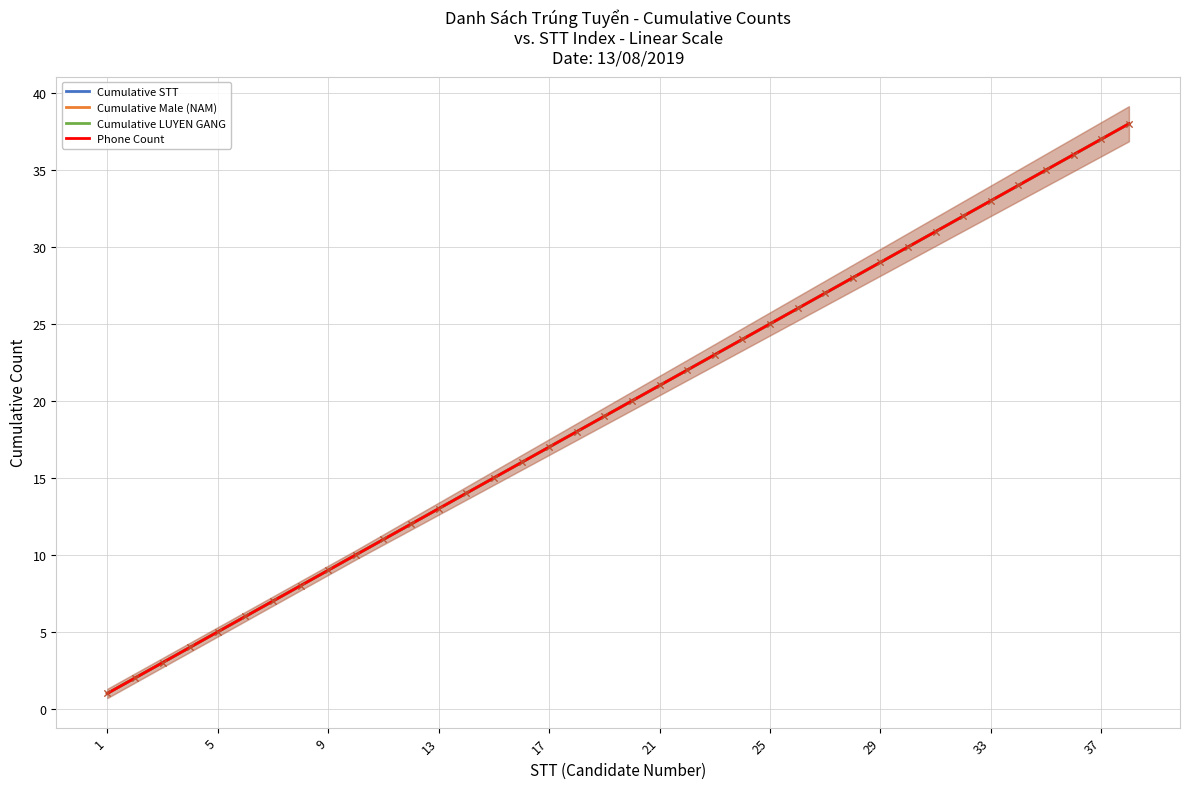

At how many categories does at least one series exceed 18?

20